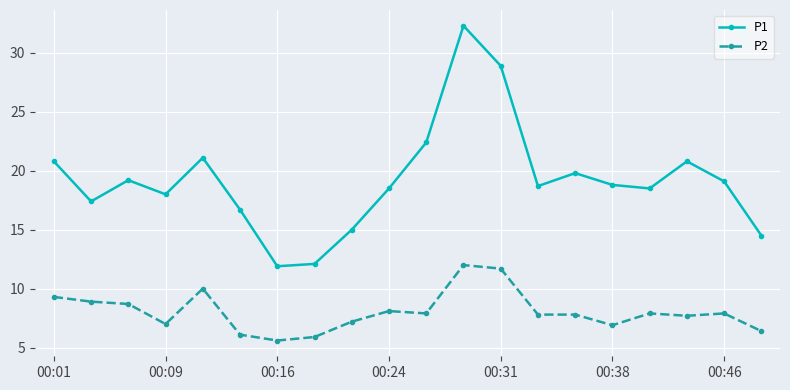

Which series has the largest total across all categories?

P1